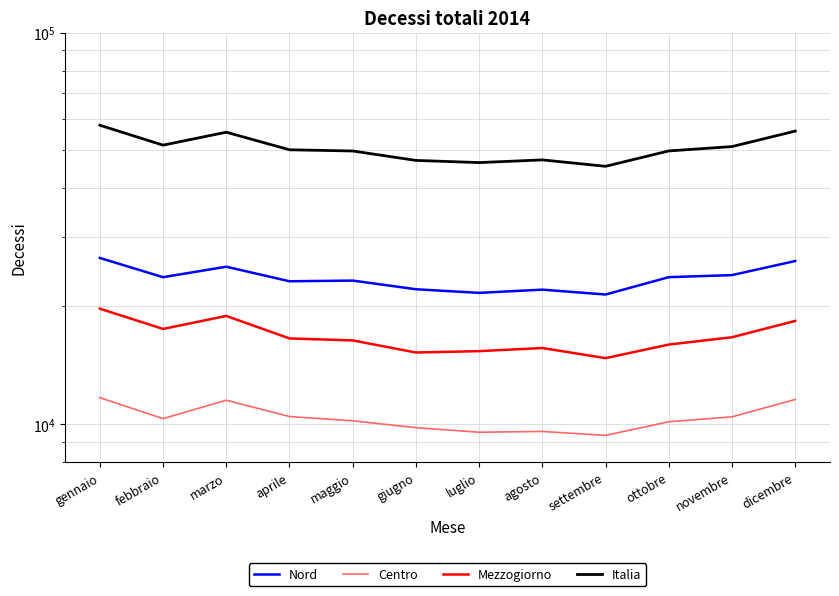

What is the difference between the highest and lowest values at aprile?

39738